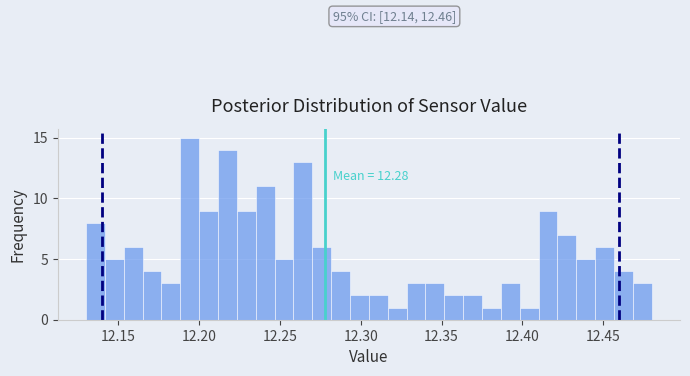

Around what value on the x-axis is the tallest bar? Give the approximate position of its centre, as read against the axis.

12.195